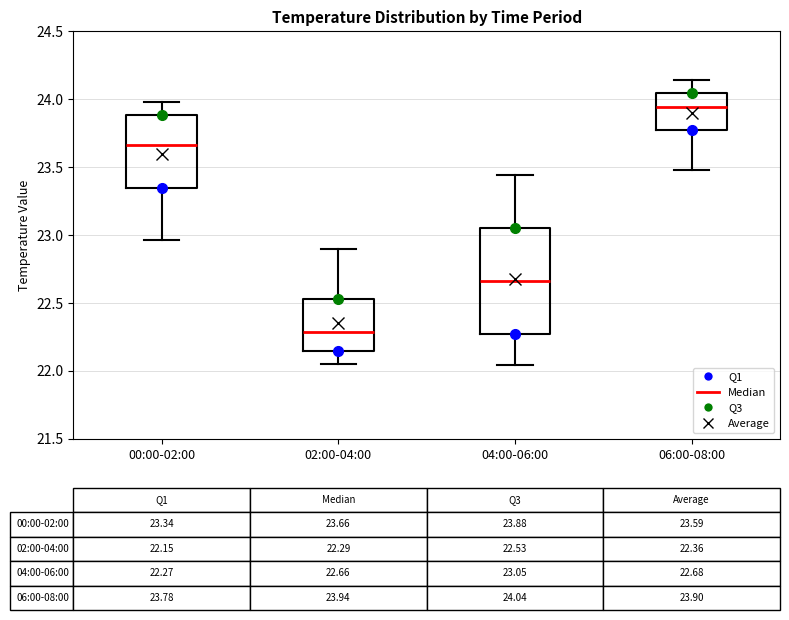

Which box is the tallest, from its lower edge to its upper edge?

04:00-06:00